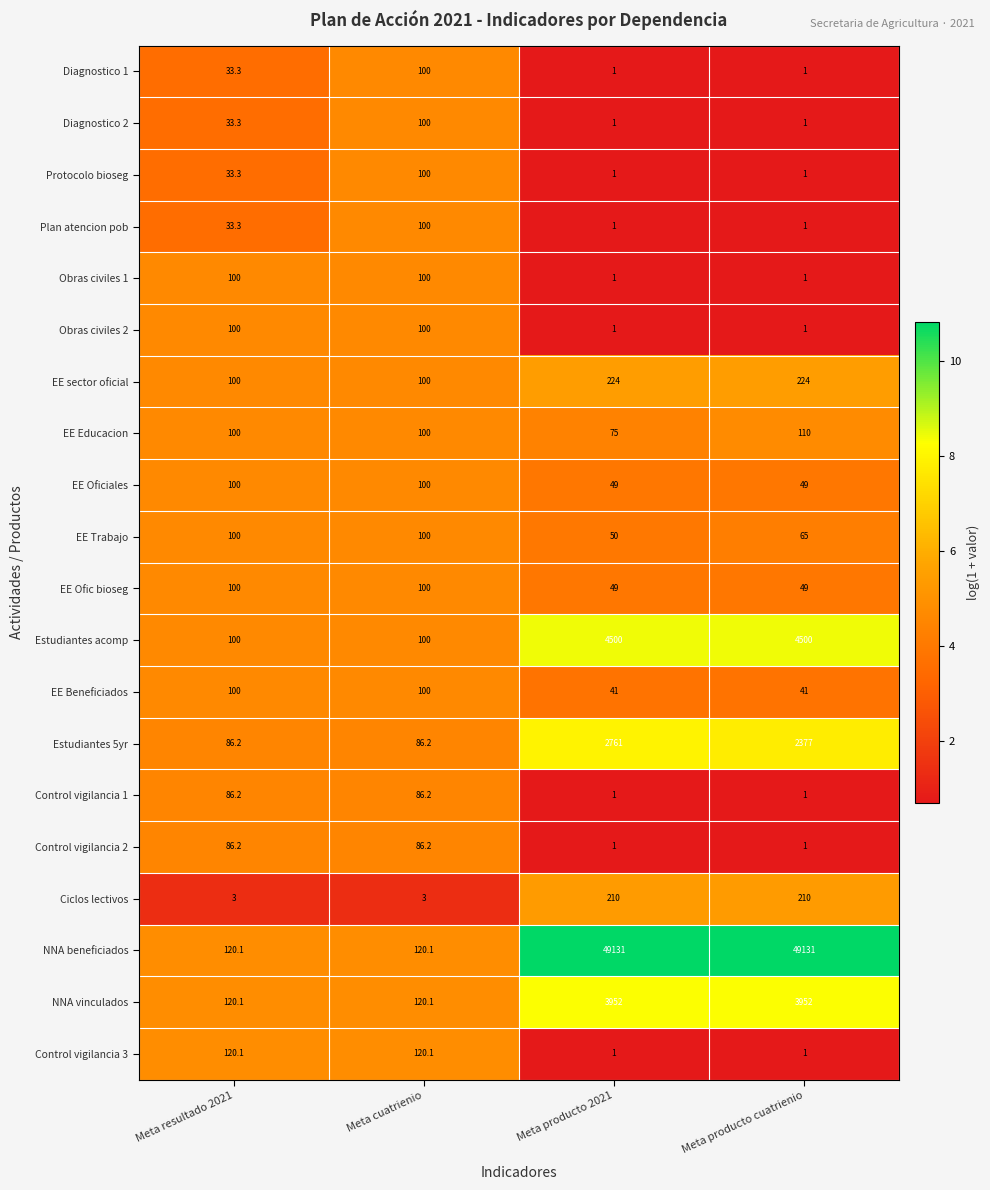

Which series has the widest spread of values?

NNA beneficiados